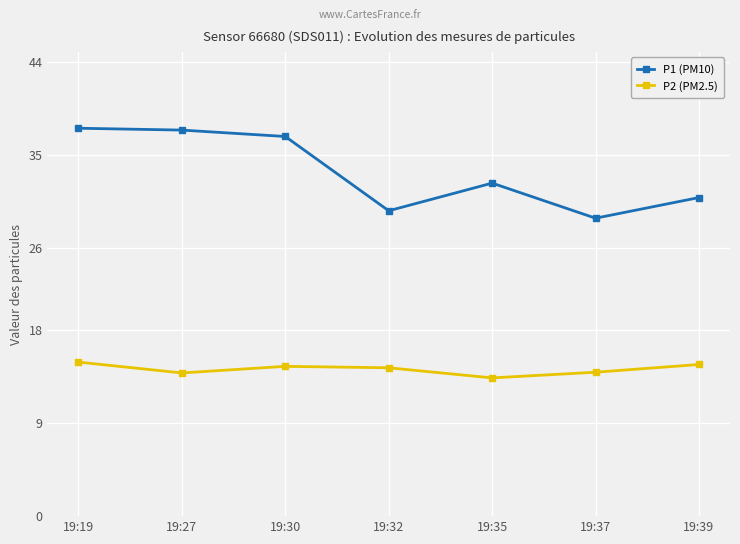

What is the greatest value displayed?

37.6